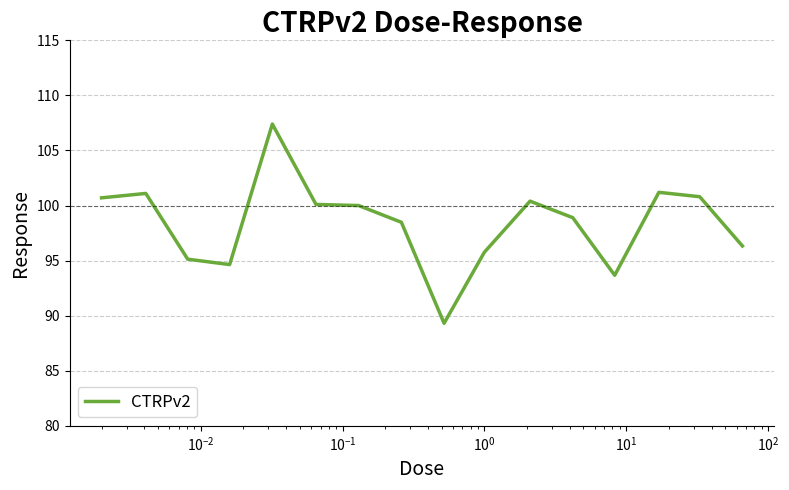

What is the difference between the maximum and minimum values?

18.1